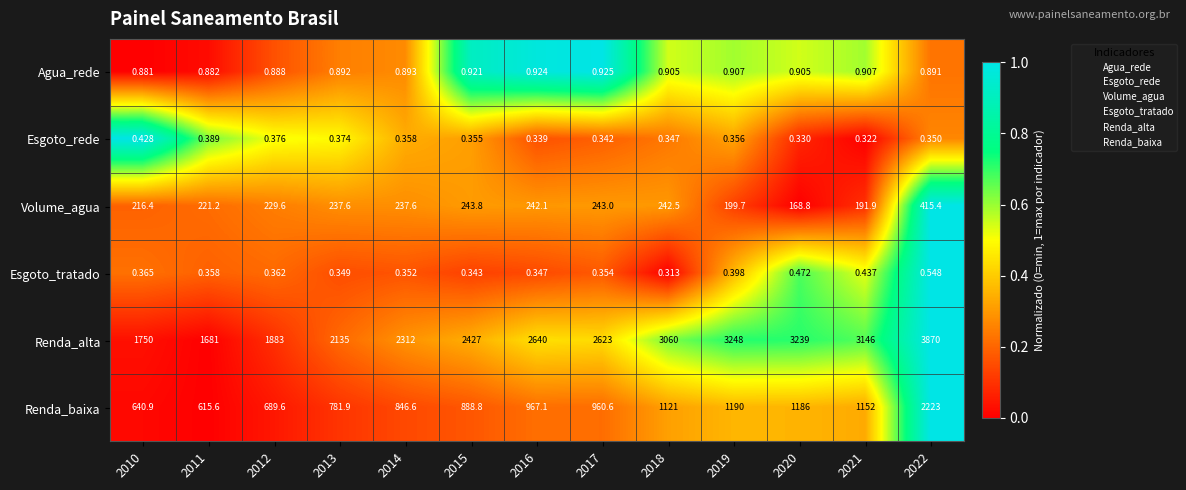

Which series has the largest total across all categories?

Renda_alta